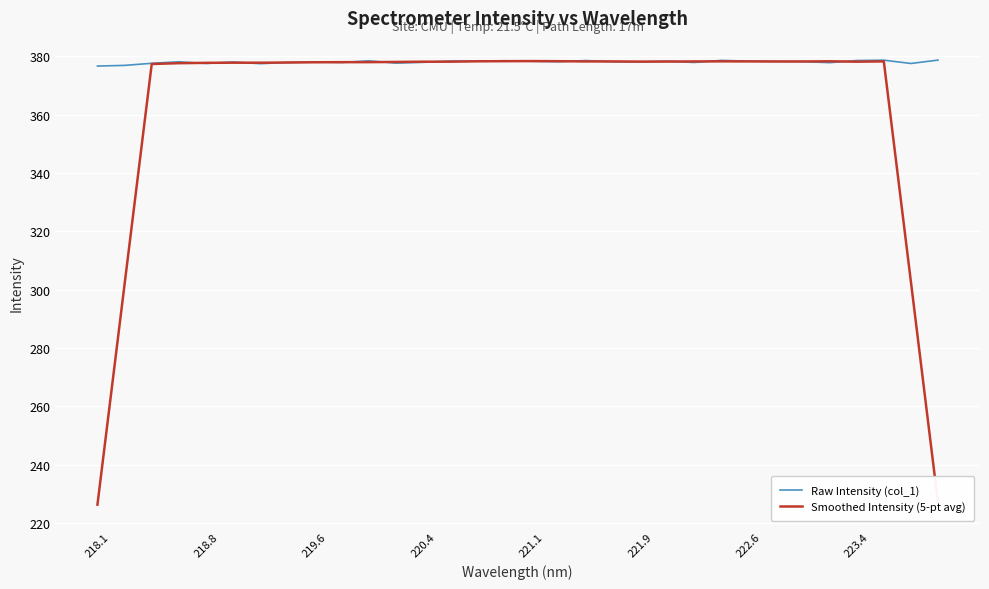

List the series in order of their overall mean, highest first.

Raw Intensity (col_1), Smoothed Intensity (5-pt avg)